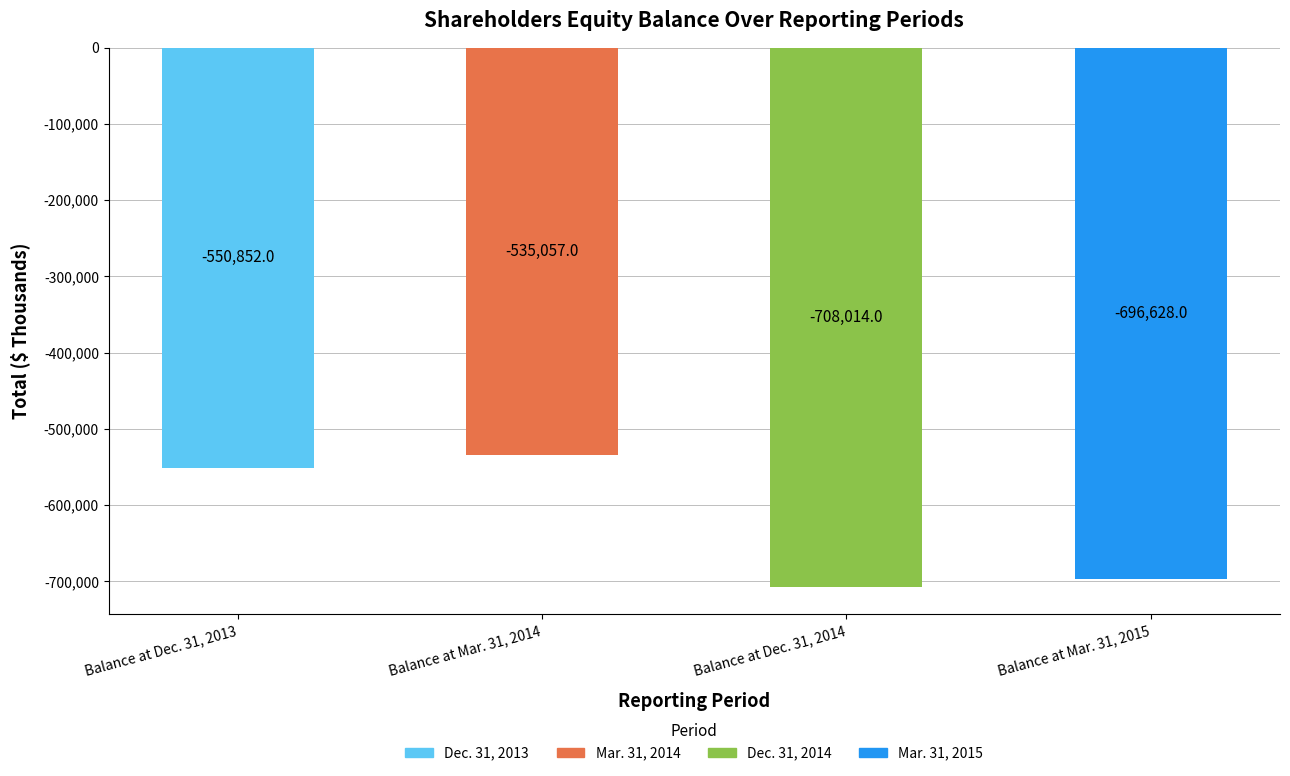

What is the difference between the values at Balance at Mar. 31, 2015 and Balance at Dec. 31, 2014?

11386